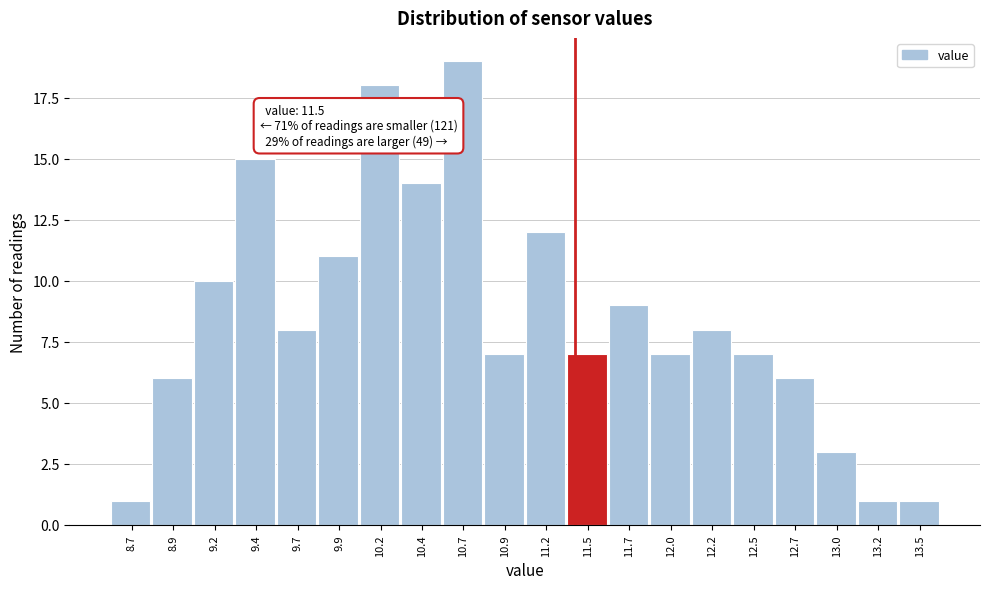

Reading left to right, extract all data points from this chart.

1	6	10	15	8	11	18	14	19	7	12	7	9	7	8	7	6	3	1	1